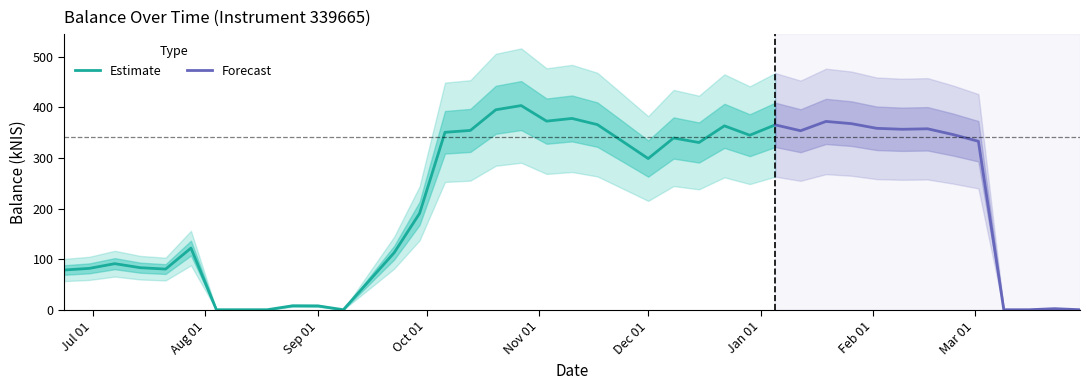

Reading left to right, extract all data points from this chart.

78.5	81.7	91.0	83.1	80.3	121.8	0.0	0.0	0.0	7.8	7.6	0.0	112.8	190.4	350.6	354.3	395.1	403.4	372.7	378.0	365.8	332.4	298.7	339.4	330.4	363.4	344.9	365.3	353.7	372.1	367.7	358.5	356.6	357.6	346.2	332.9	0.0	0.0	2.1	0.0